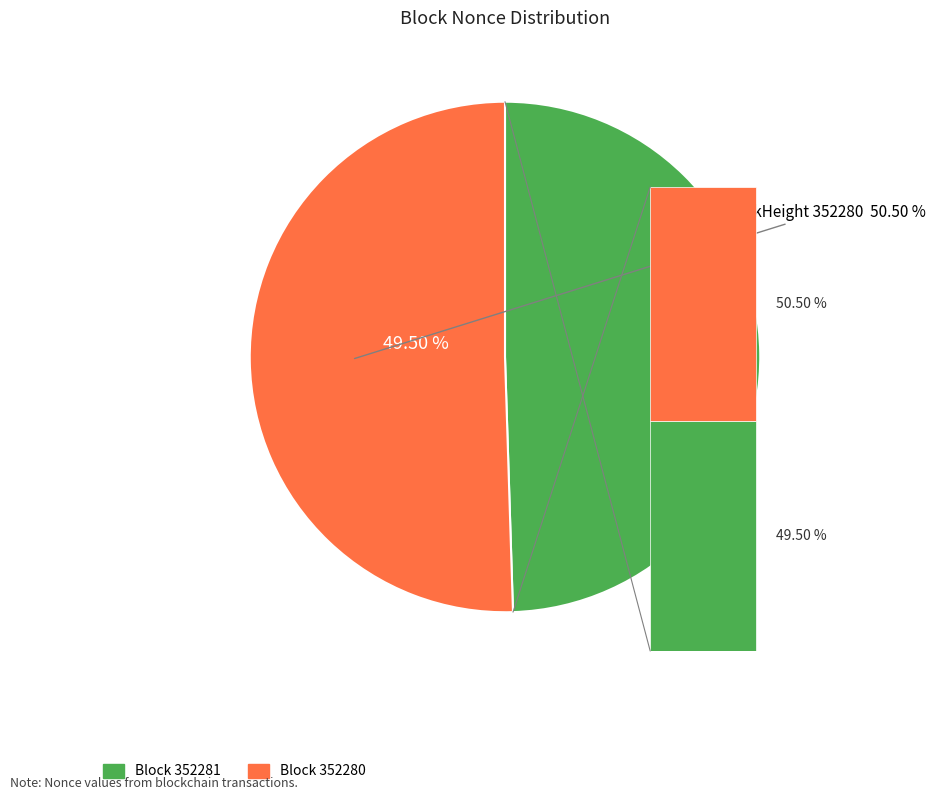

How many slices are in this pie chart?

2